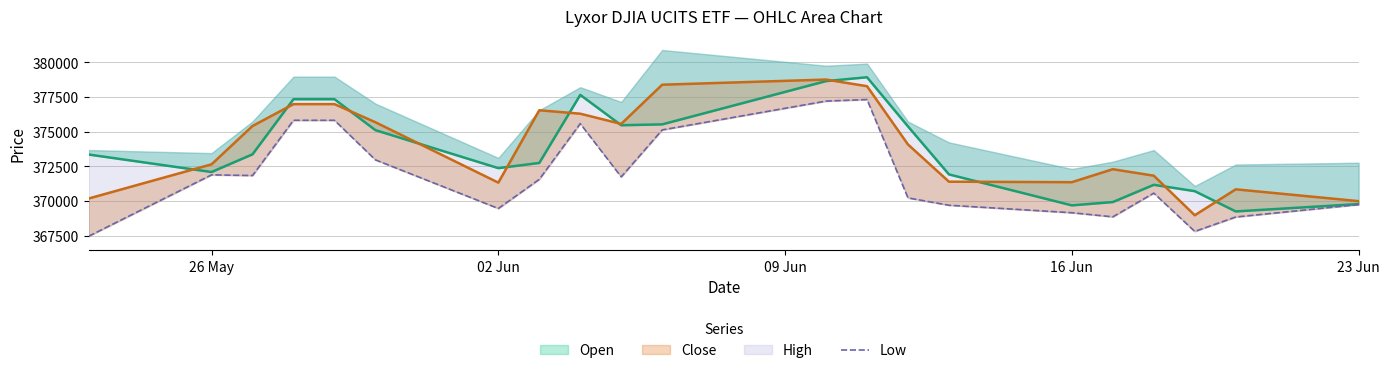

True or false: there are more than 2 points higher than both neighbors.

True